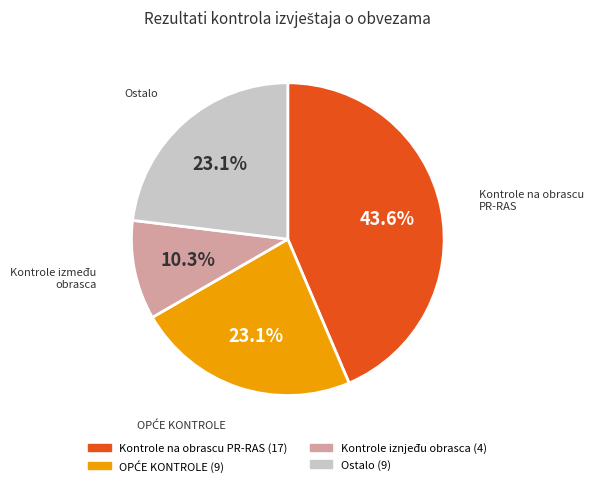

Is there any slice that represents more than half of the pie?

No